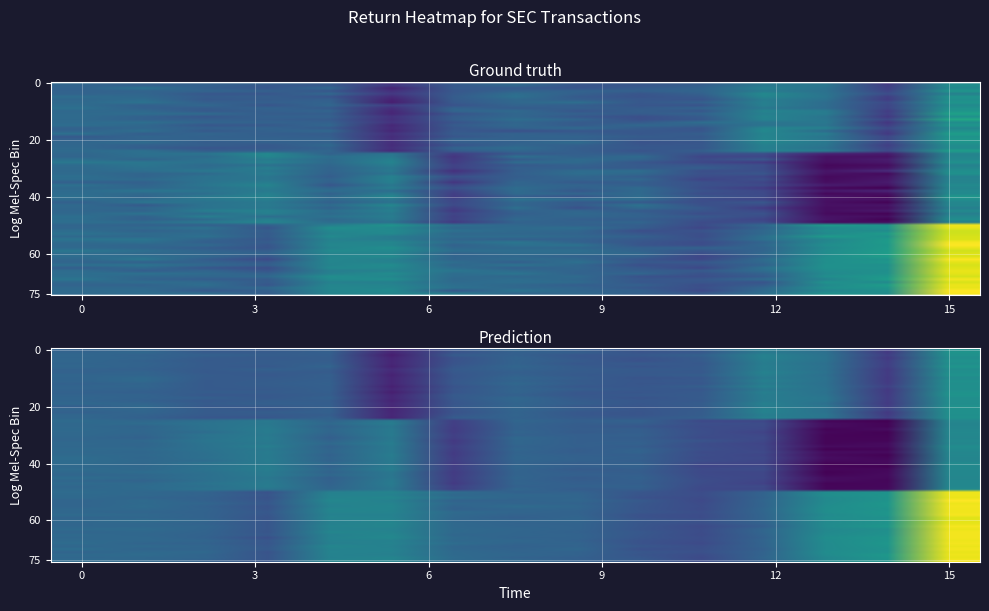

Read the P_252 value at 4.

6.6